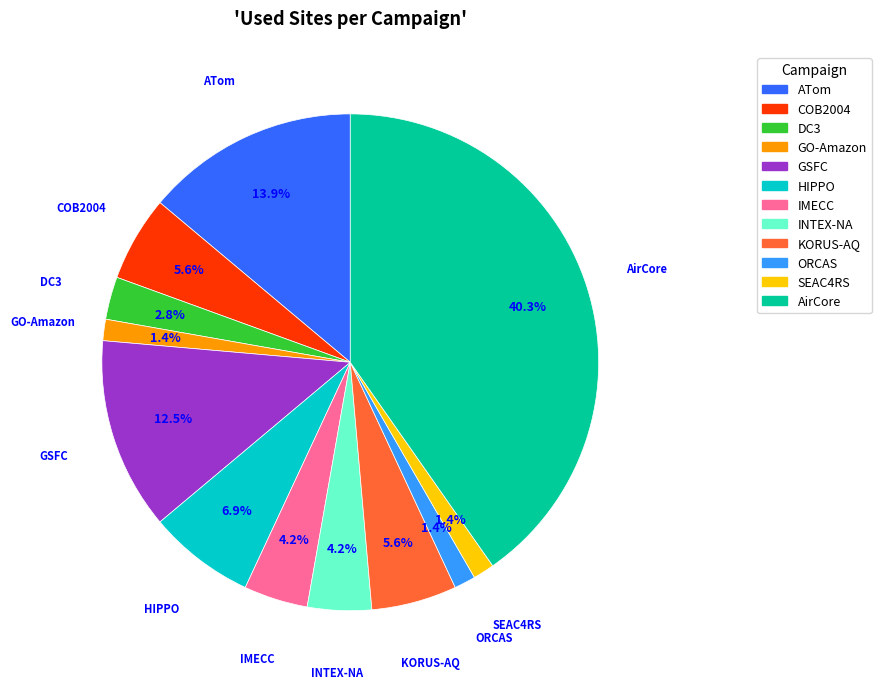

Combined, do HIPPO and COB2004 account for over 50%?

No